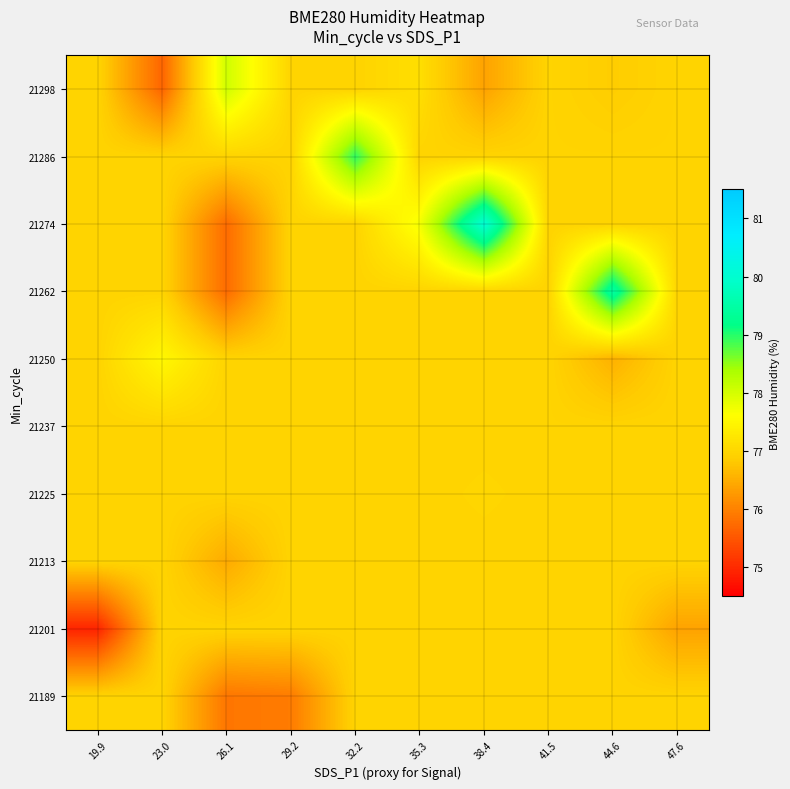

At how many categories does at least one series exceed 76?

10